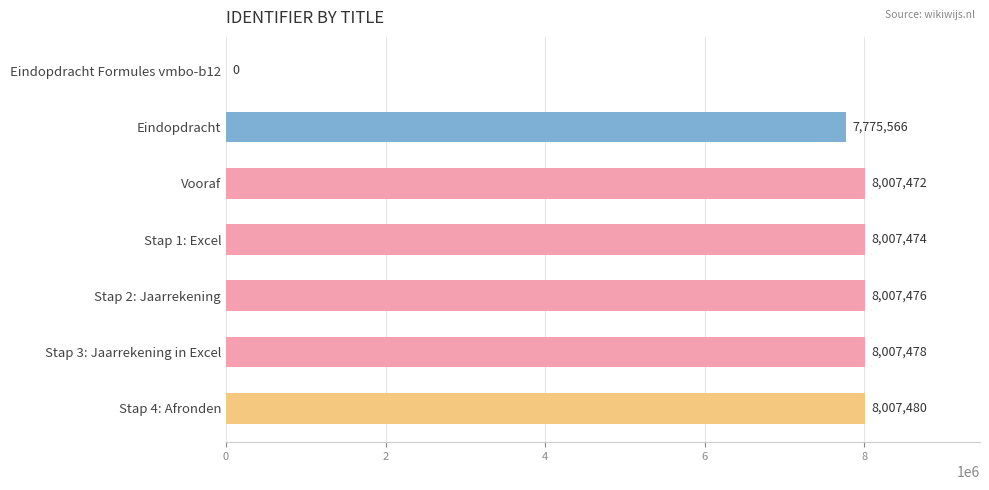

Which label corresponds to the largest value in the chart?

Stap 4: Afronden